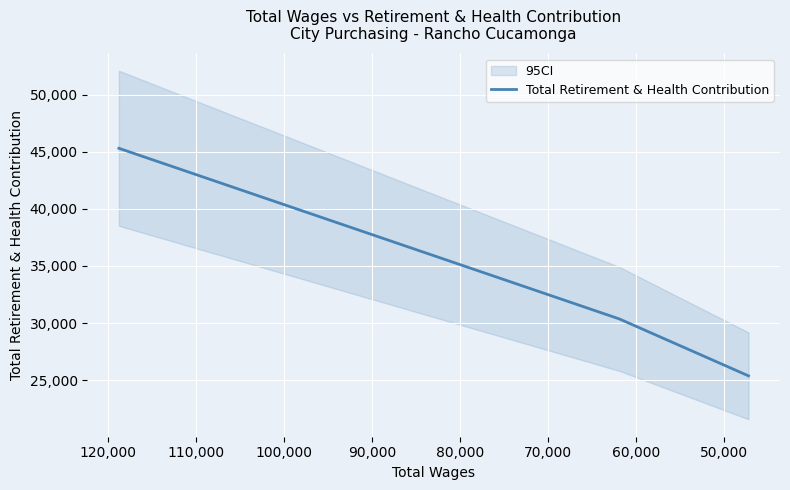

What is the maximum value shown in the chart?

45312